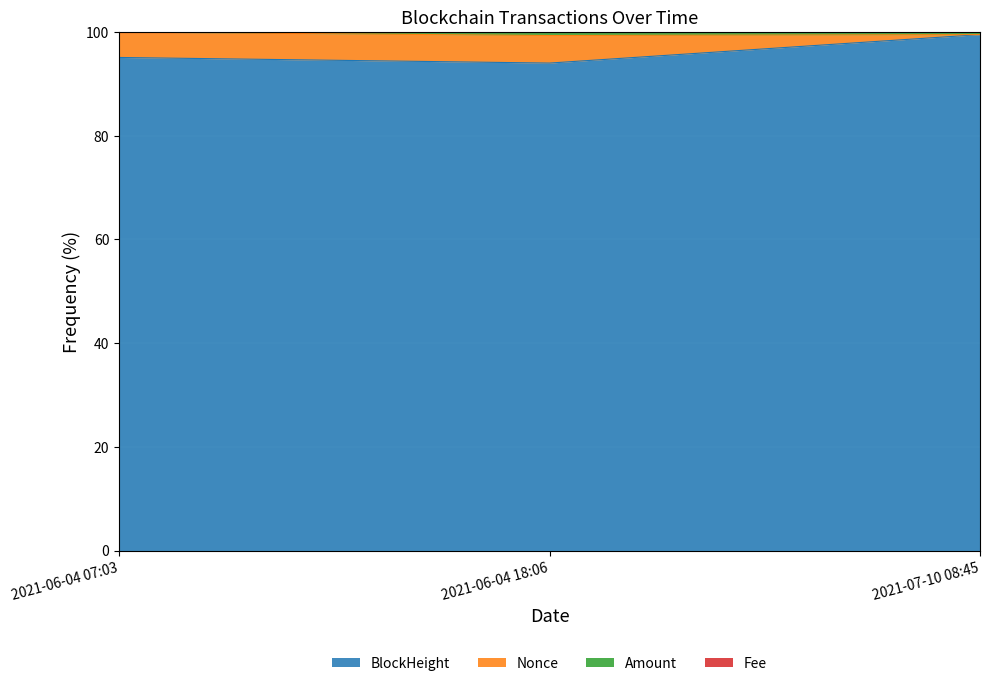

What is the sum of the BlockHeight values at 2021-07-10 08:45 and 2021-06-04 18:06?

193.5